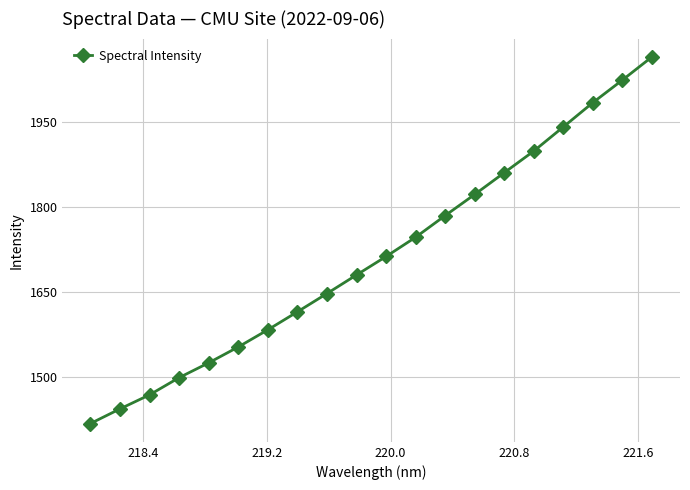

What is the smallest value displayed?

1417.7